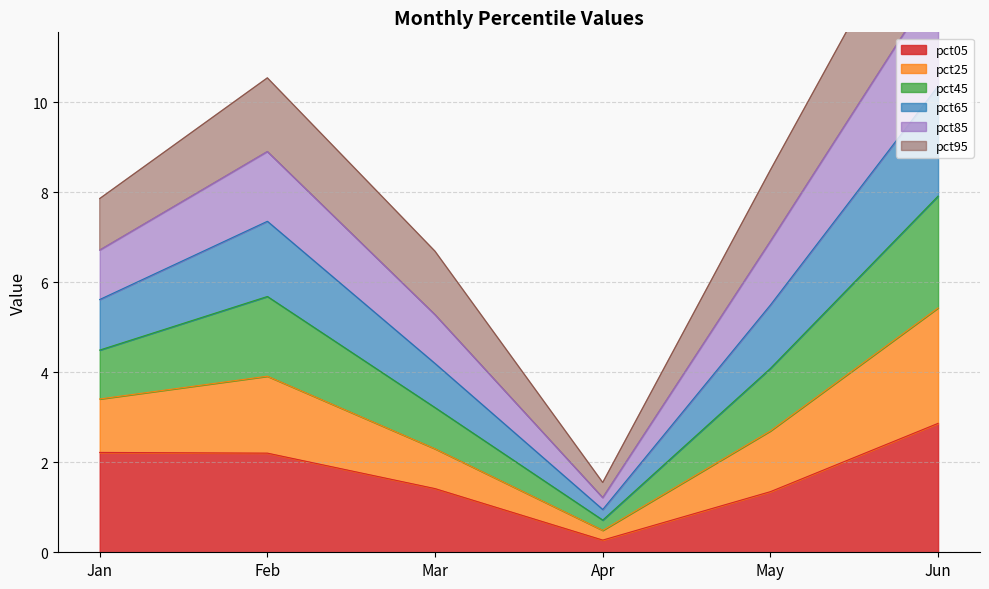

Which series changed the most between Apr and May?

pct45